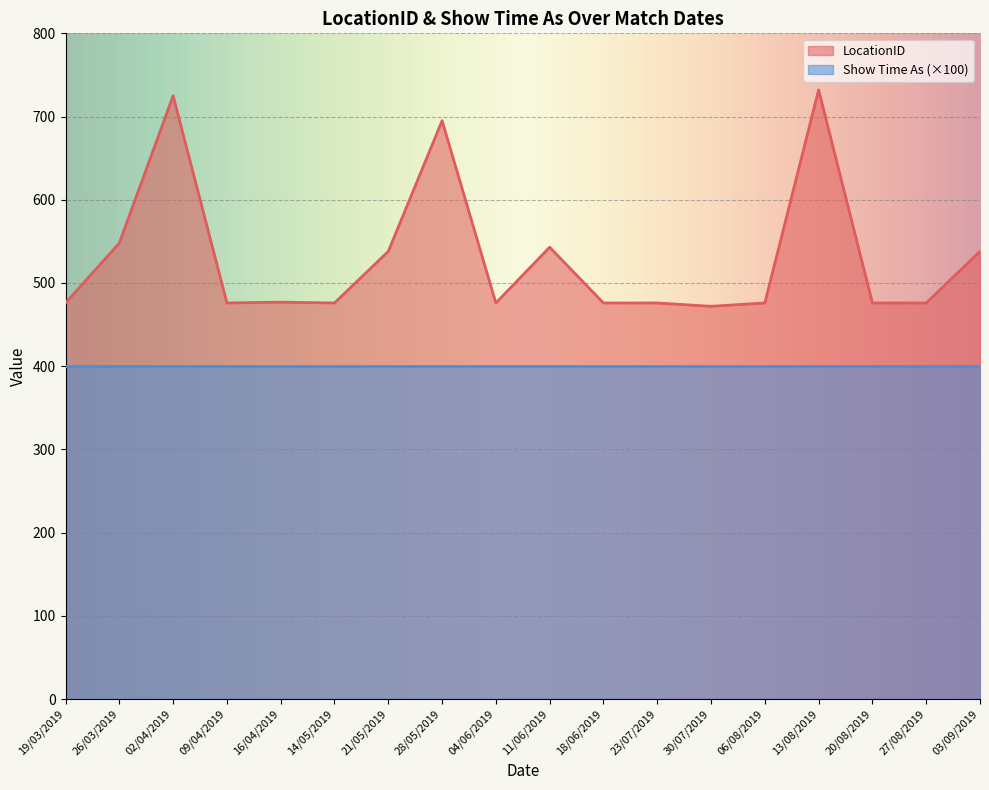

What is the smallest value displayed?

472